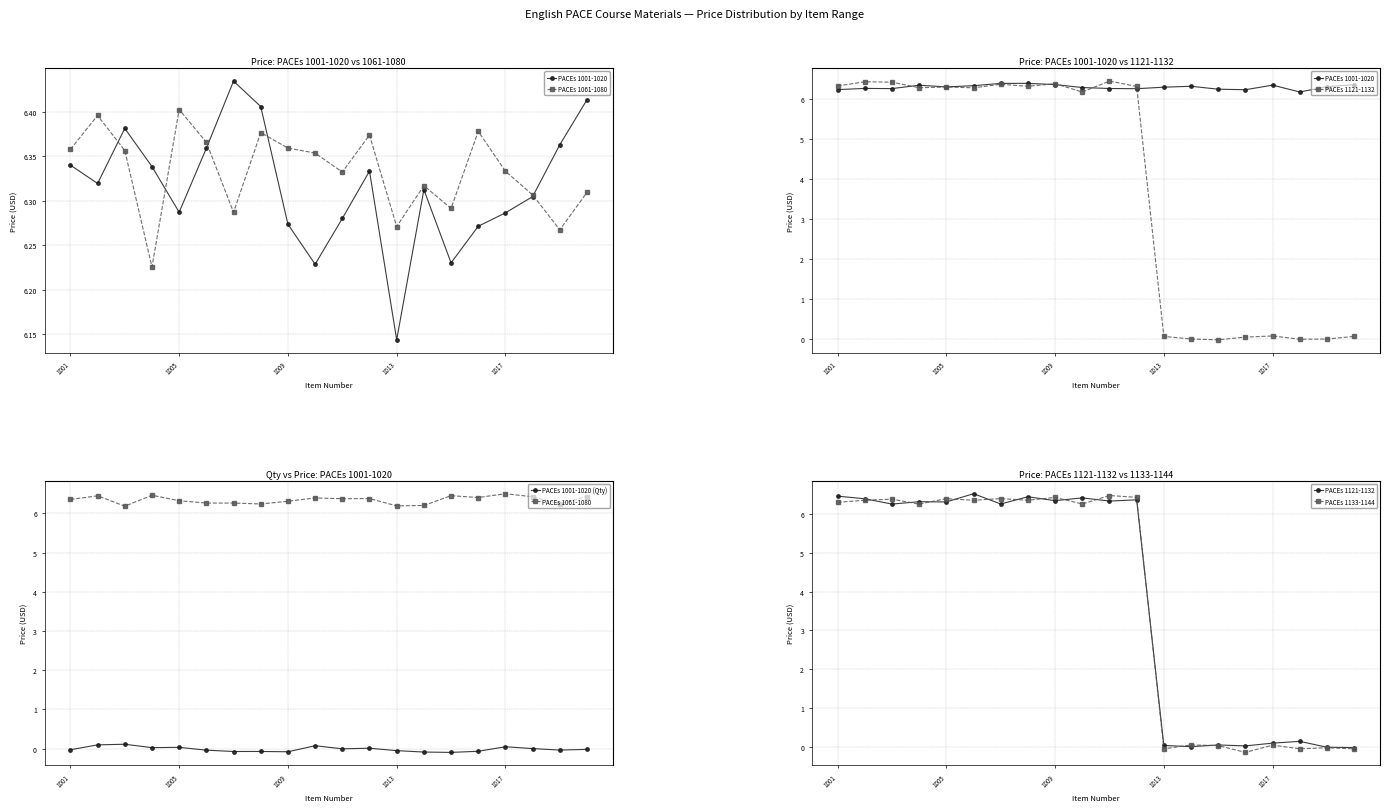

Is it true that PACEs 1061-1080 equals 1.7 at 10?

False